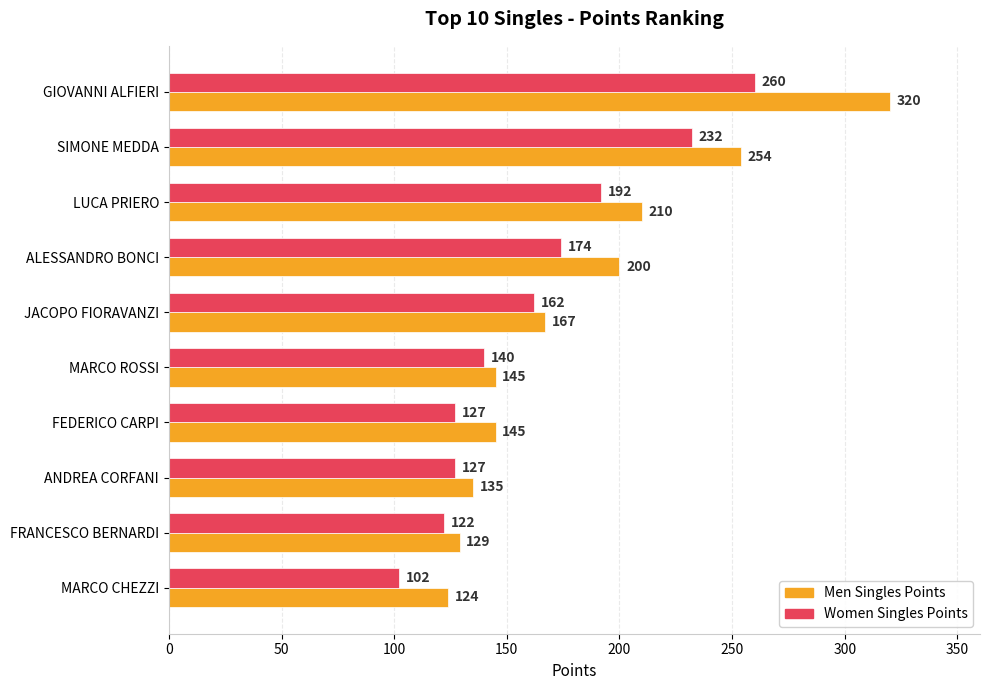

The Men Singles Points series shows 200 at ALESSANDRO BONCI. True or false?

True